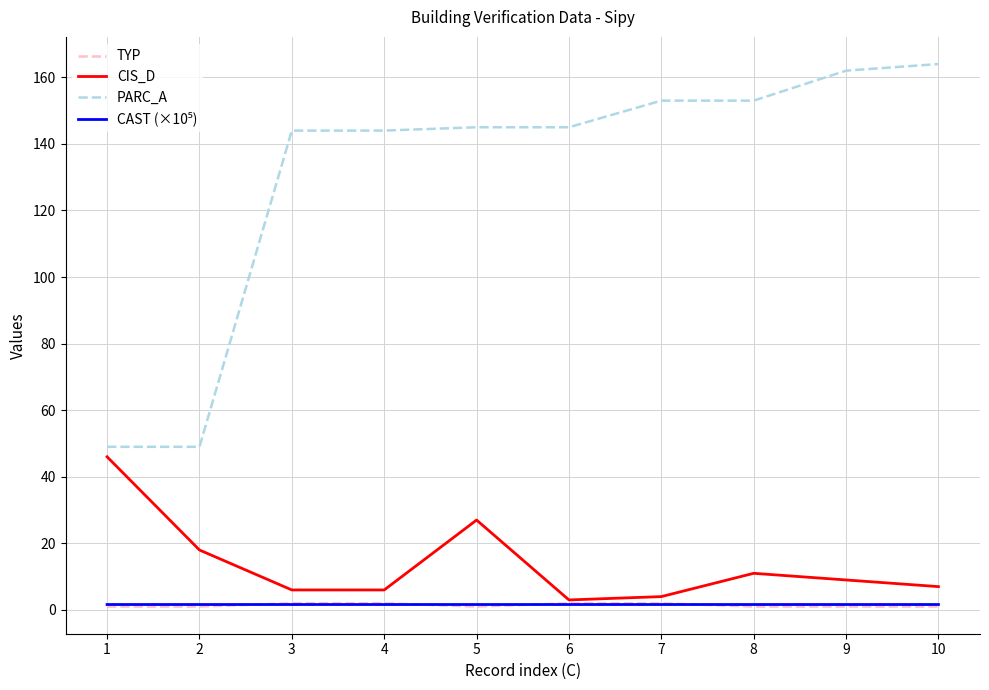

Which series has the largest total across all categories?

PARC_A